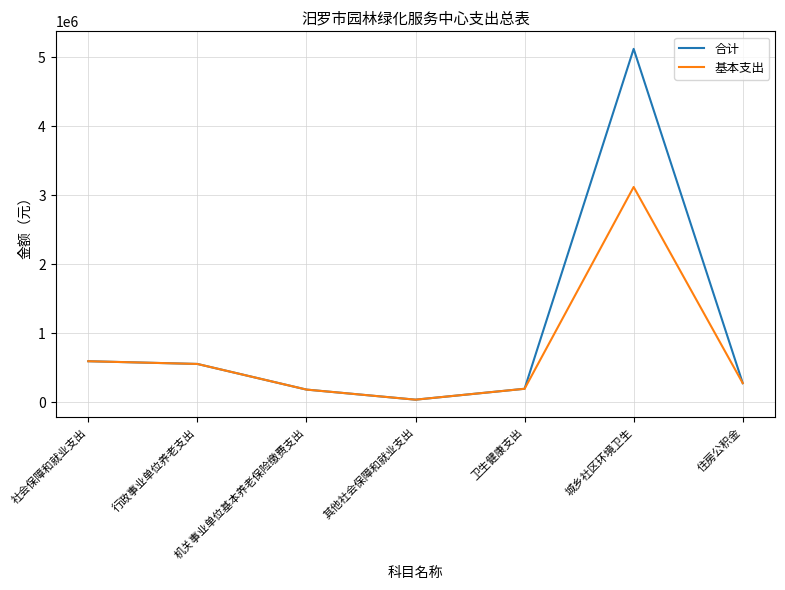

Which series has the largest range (max minus min)?

合计